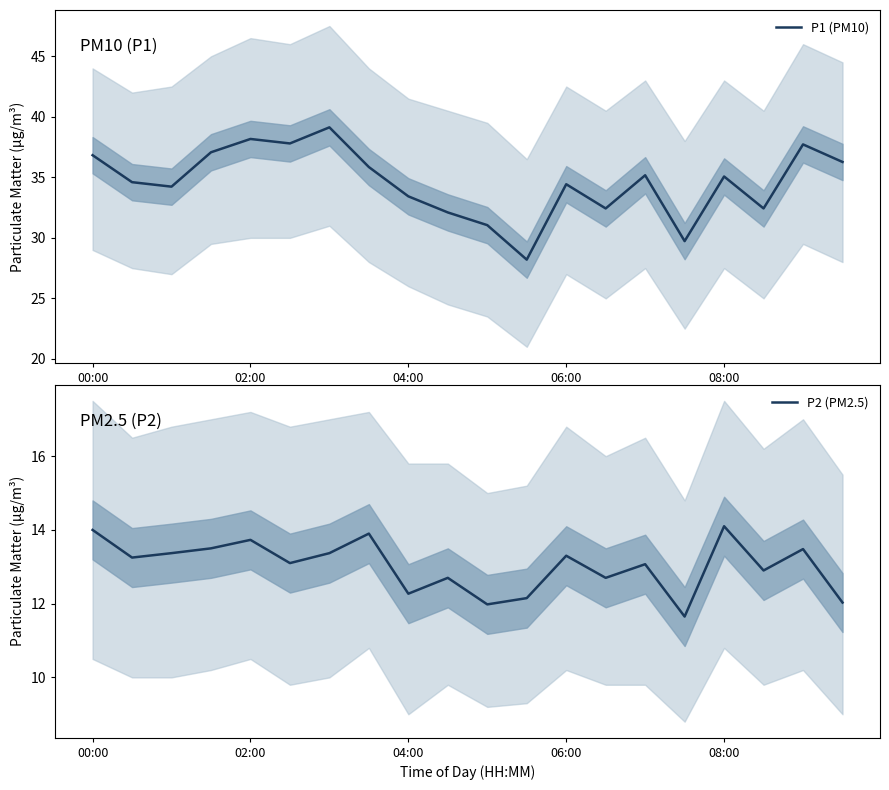

Rank the series by their maximum value, from lowest to highest.

P2 (PM2.5), P1 (PM10)